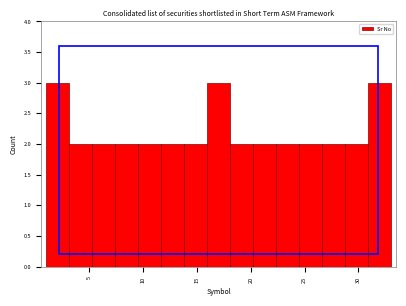

Reading left to right, transcribe this chart: for each bar, give the range it covers on the x-axis and its height. Neither the bar edges nor the heights are printed on the chart, so give them approximately, as read against the axes.

1.0 to 3.0: 3
3.0 to 5.5: 2
5.5 to 7.5: 2
7.5 to 9.5: 2
9.5 to 11.5: 2
11.5 to 14.0: 2
14.0 to 16.0: 2
16.0 to 18.0: 3
18.0 to 20.0: 2
20.0 to 22.5: 2
22.5 to 24.5: 2
24.5 to 26.5: 2
26.5 to 28.5: 2
28.5 to 31.0: 2
31.0 to 33.0: 3